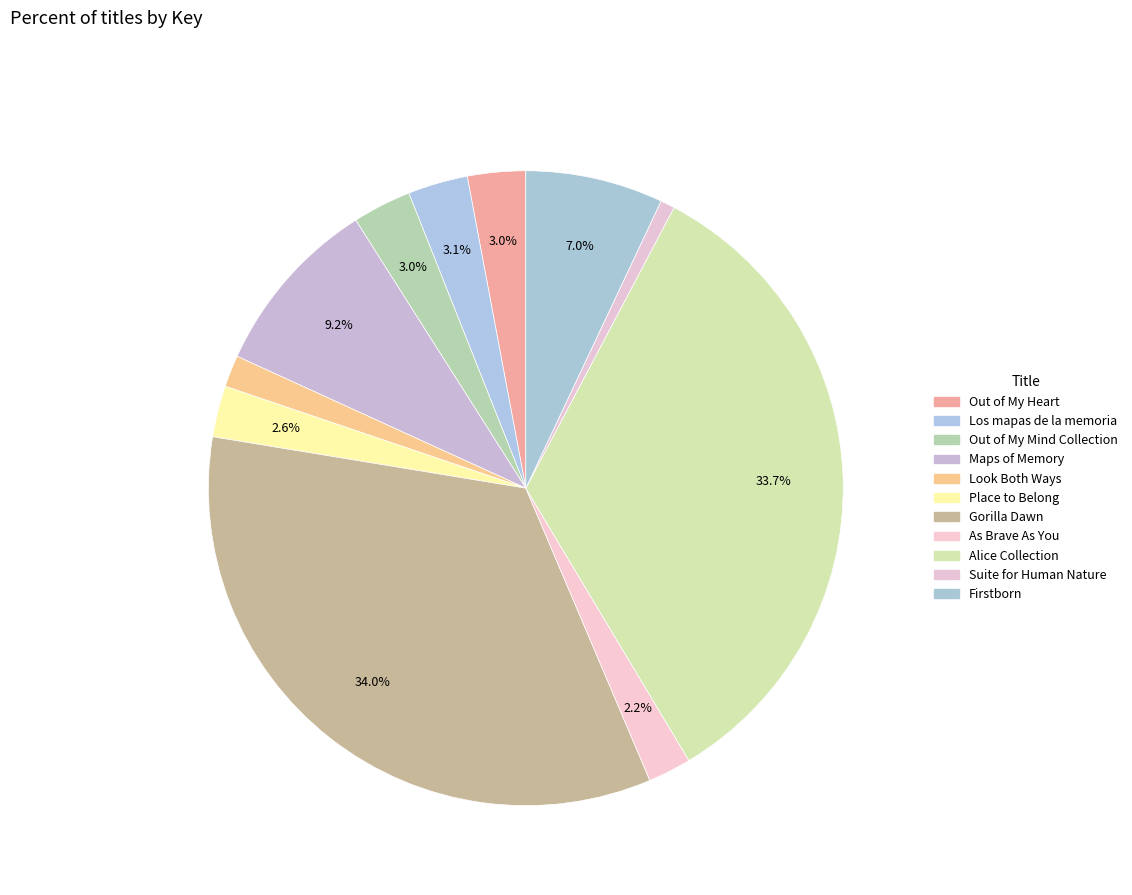

Count the number of slices in the pie.

11